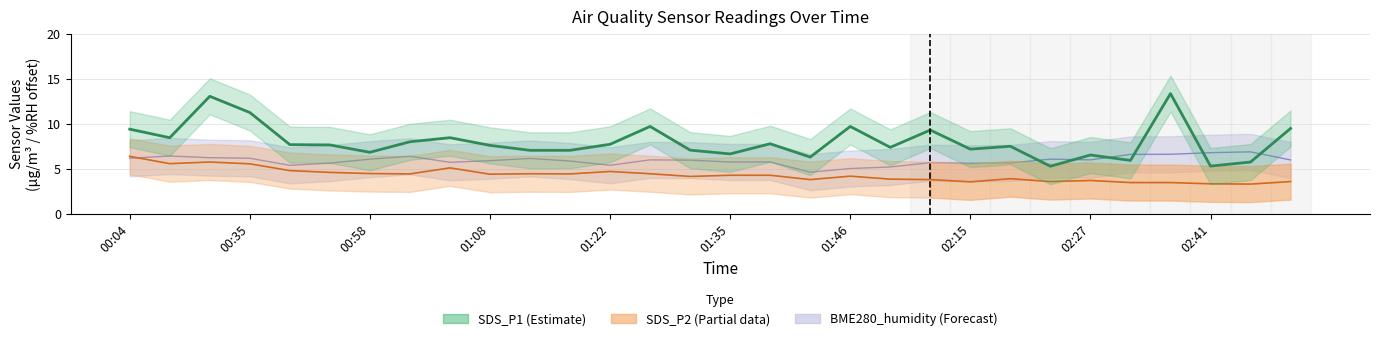

What is the ratio of the value at 11 to the value at 18?

0.7